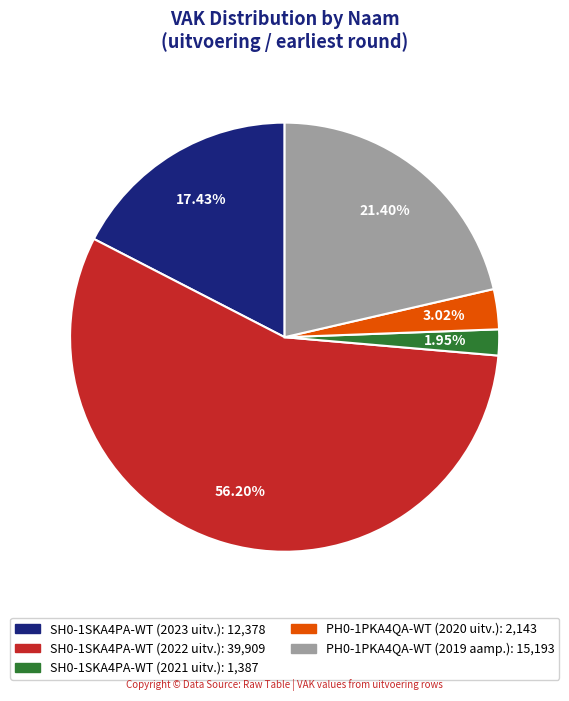

Is there any slice that represents more than half of the pie?

Yes